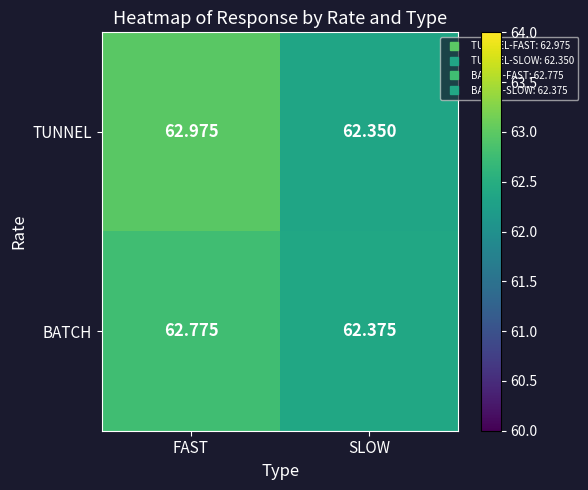

What is the smallest value displayed?

62.4